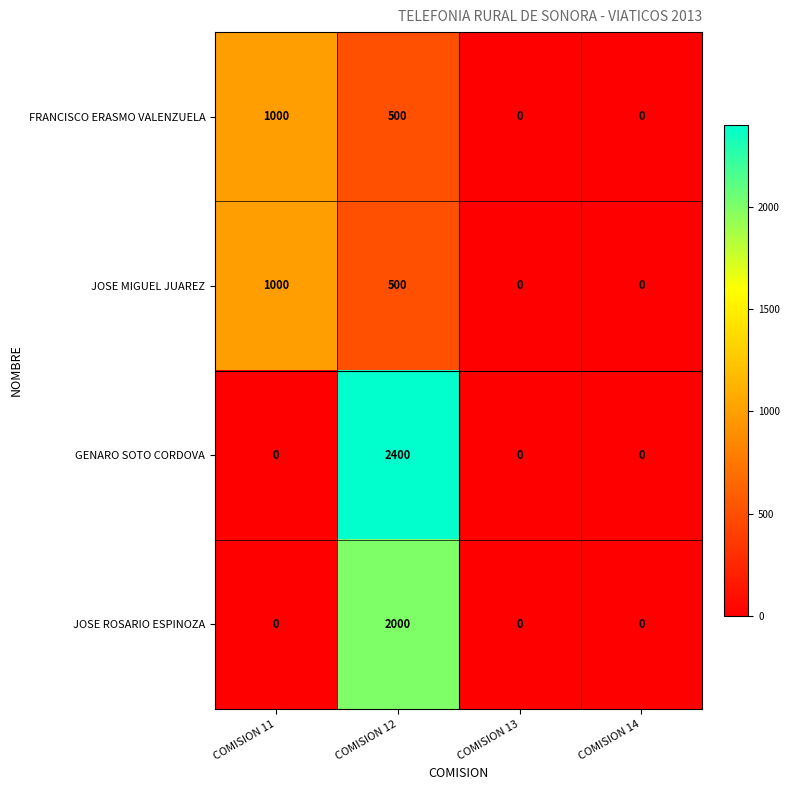

Which series has the largest total across all categories?

GENARO SOTO CORDOVA